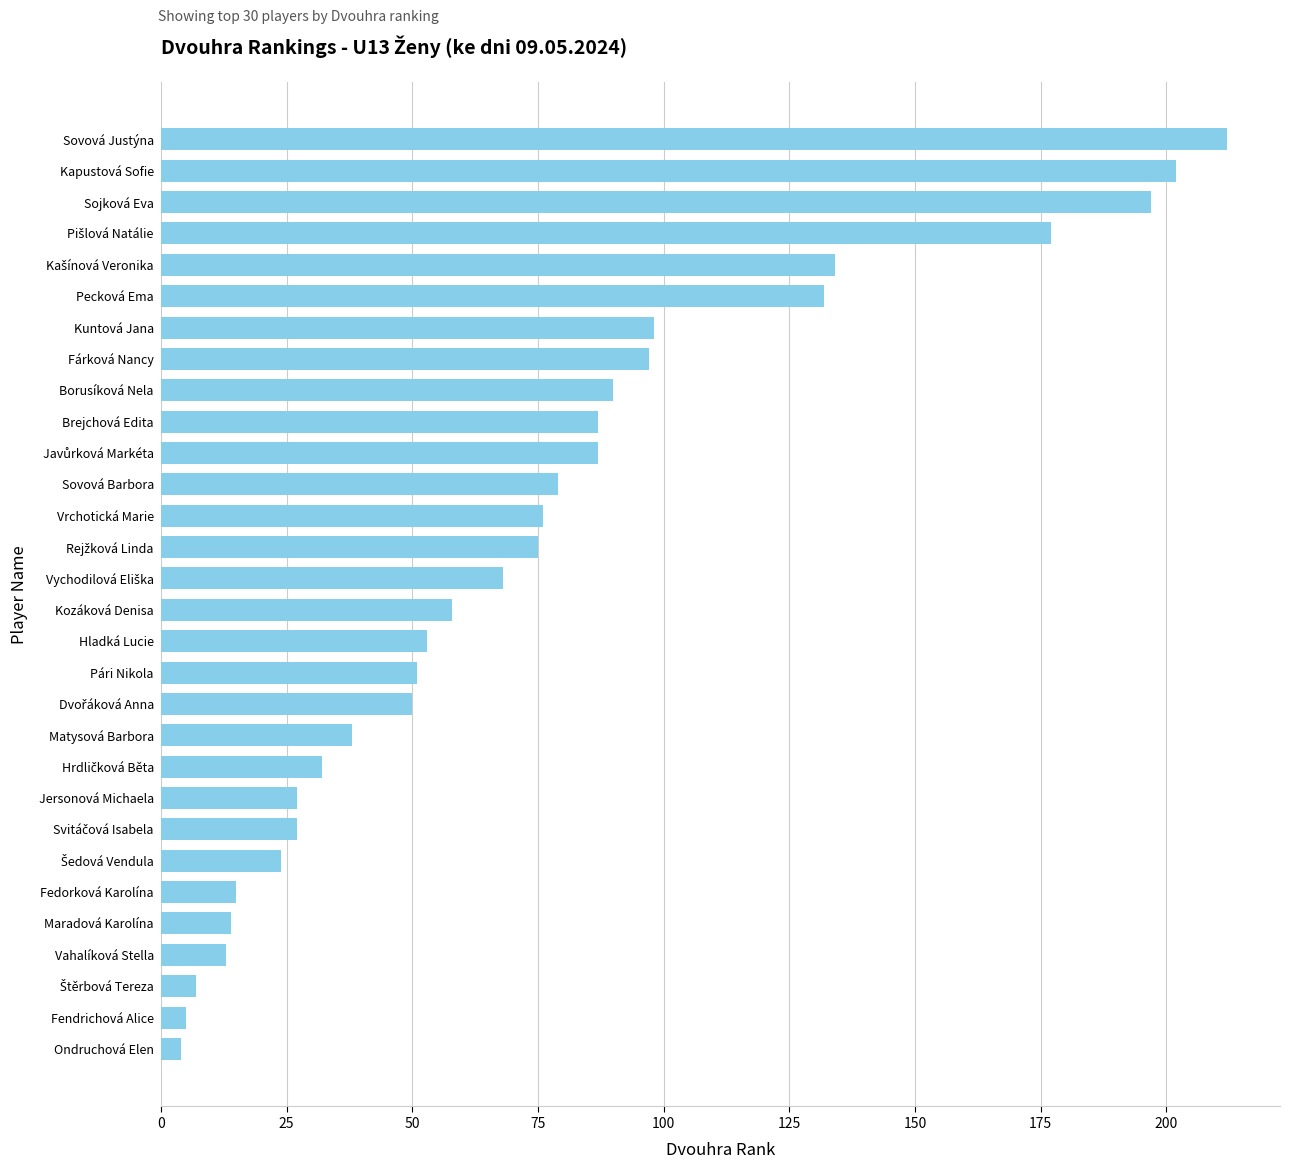

Where is the data nearest to the value 108?

Kuntová Jana